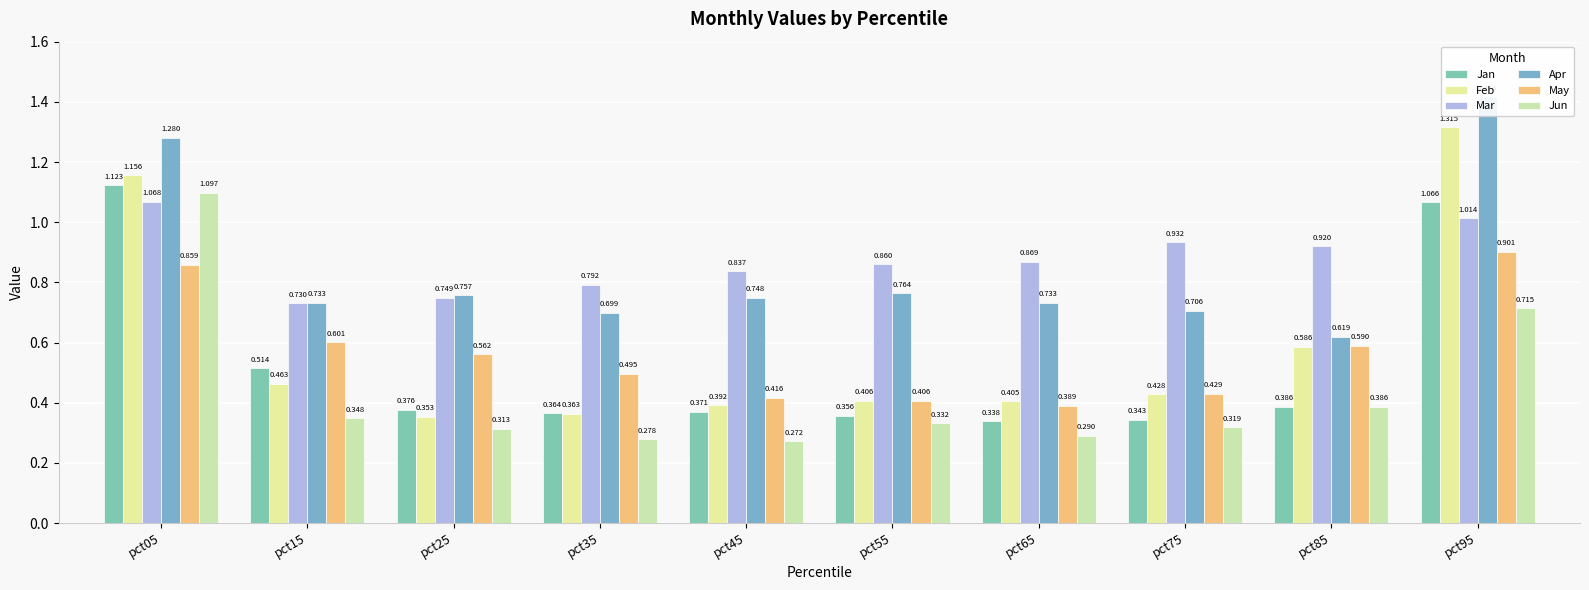

What is the value of the Mar bar at the 5th from the left?

0.8